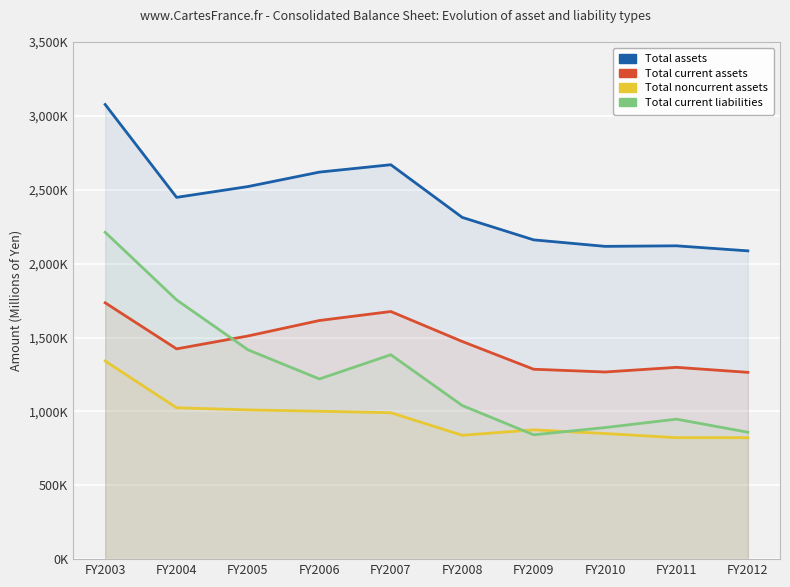

What is the approximate value of Total current assets at FY2007?

1675946